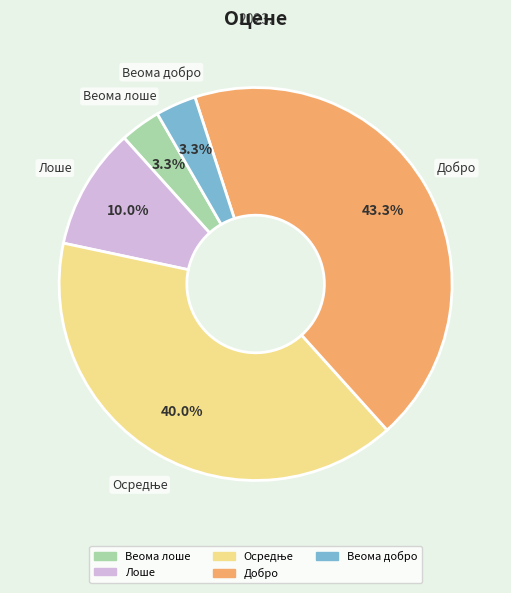

Does any single category account for the majority?

No